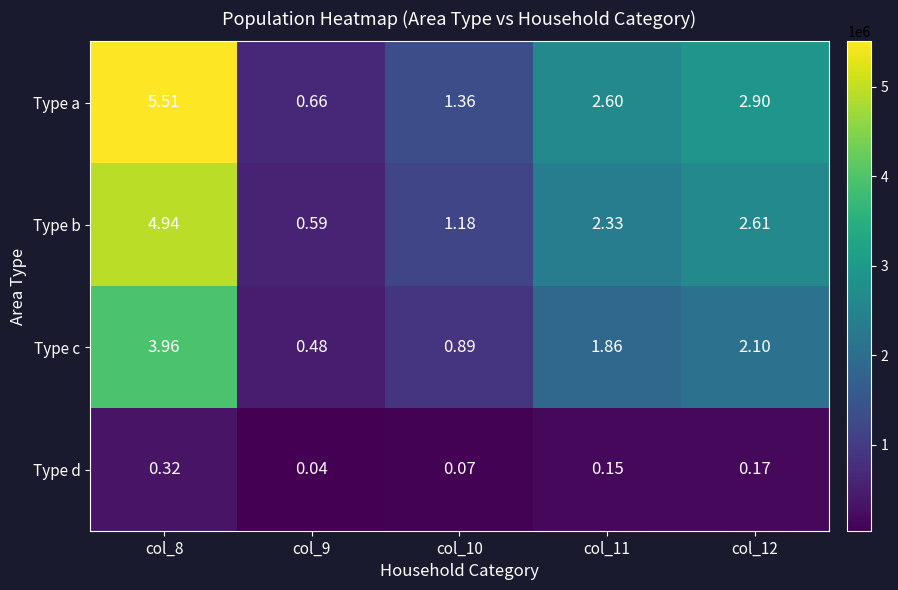

Which series has the largest total across all categories?

Type a